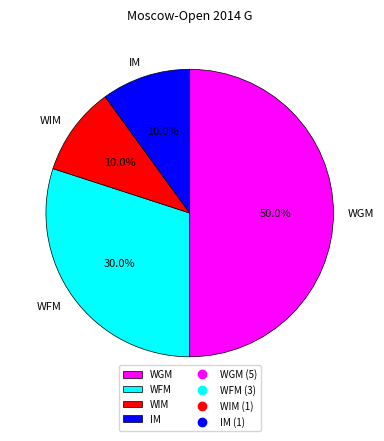

What percentage is the WIM slice, to the nearest percent?

10%